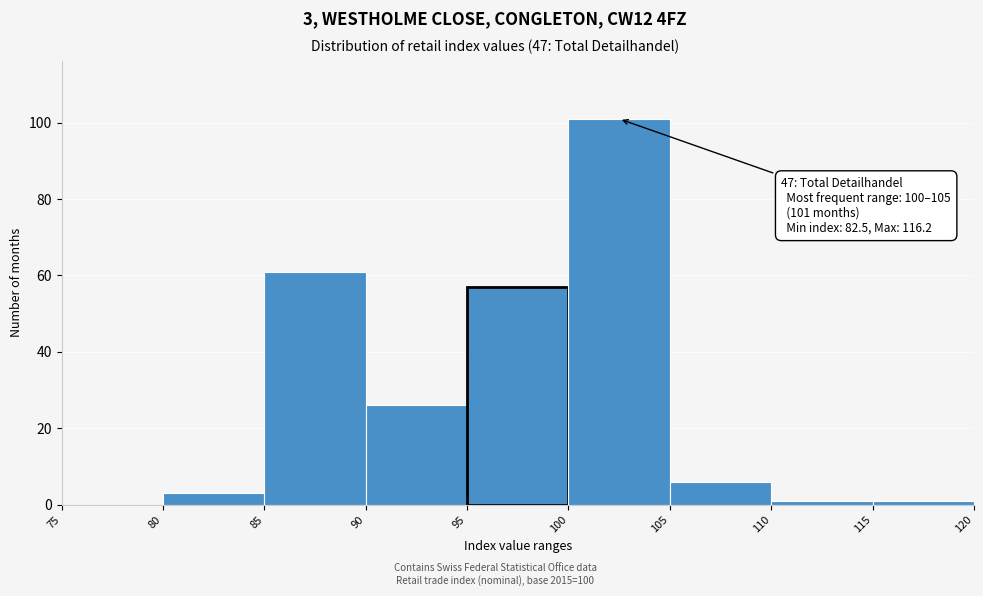

Which range on the x-axis has the tallest bar?

100 to 105